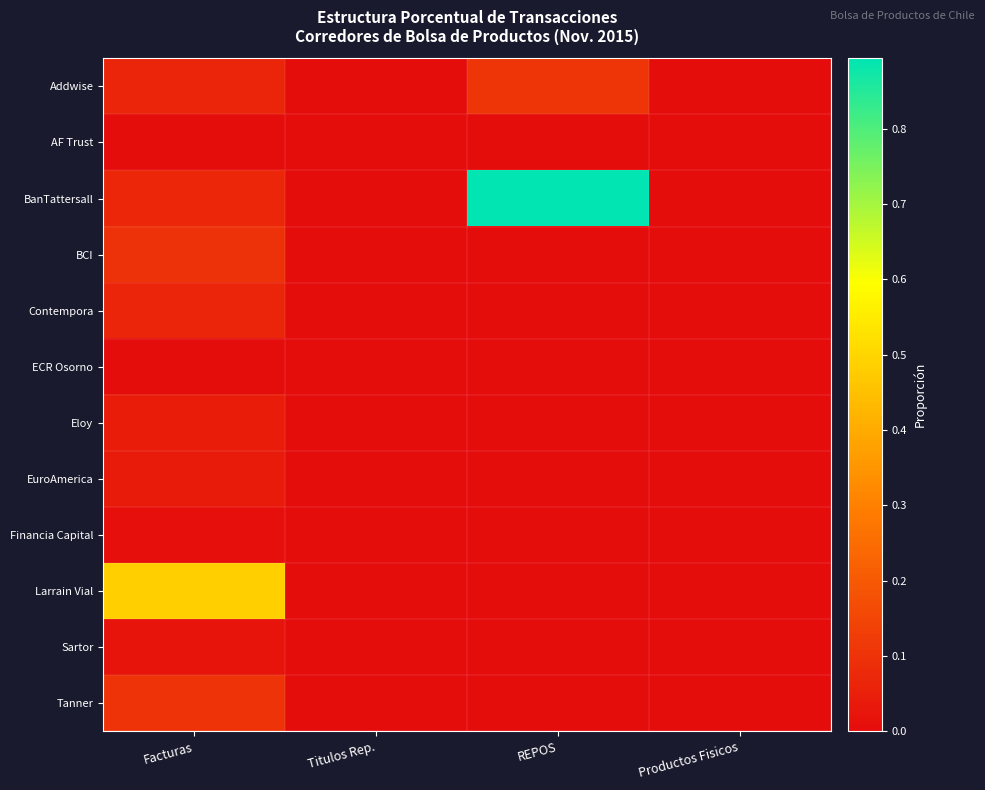

List the series in order of their peak value, lowest first.

AF Trust, ECR Osorno, Financia Capital, Sartor, EuroAmerica, Eloy, Contempora, BCI, Tanner, Addwise, Larrain Vial, BanTattersall